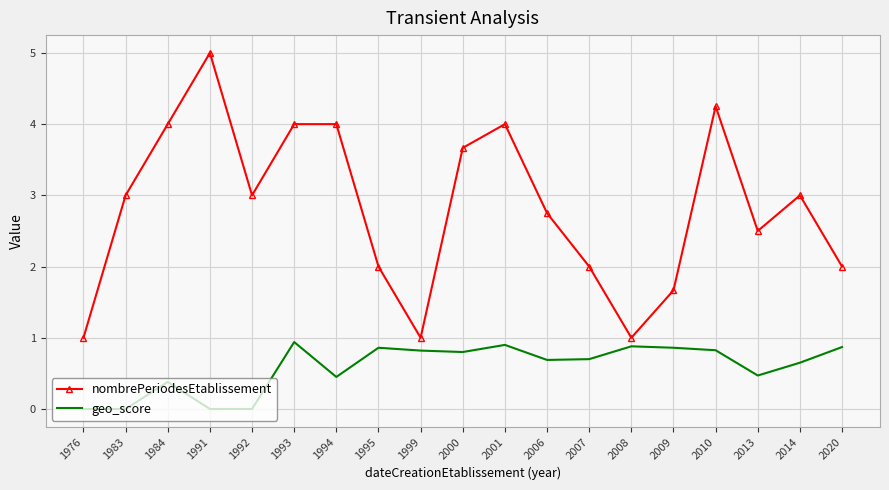

True or false: geo_score has more than 0 points higher than both neighbors.

True